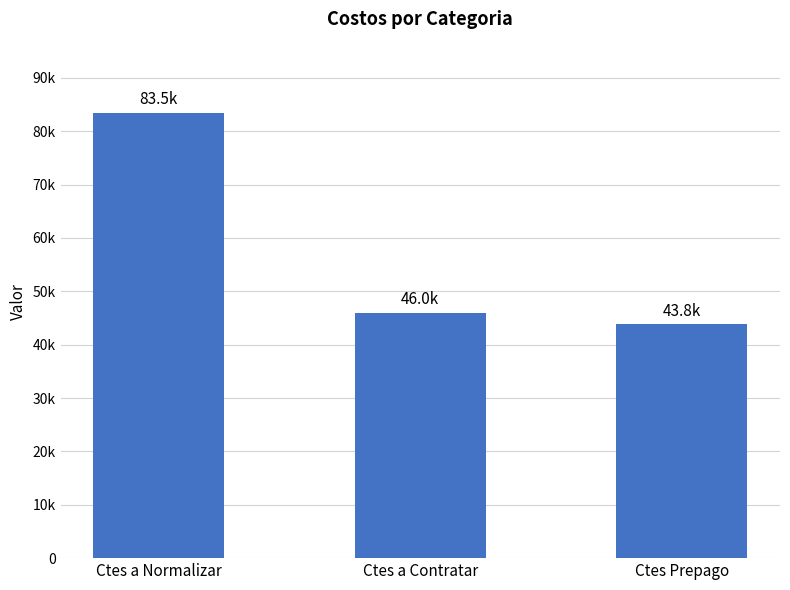

Are the bars grouped side by side (vs. stacked)?

No